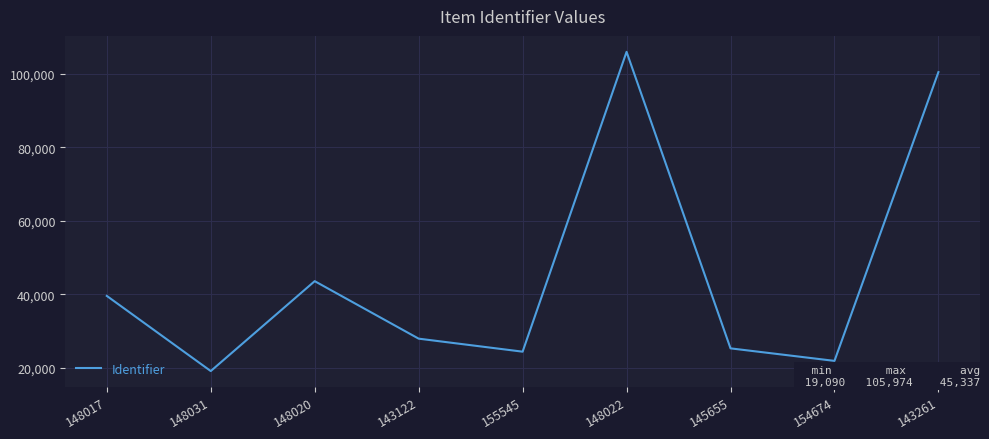

Is this an area chart (filled region under the line)?

No